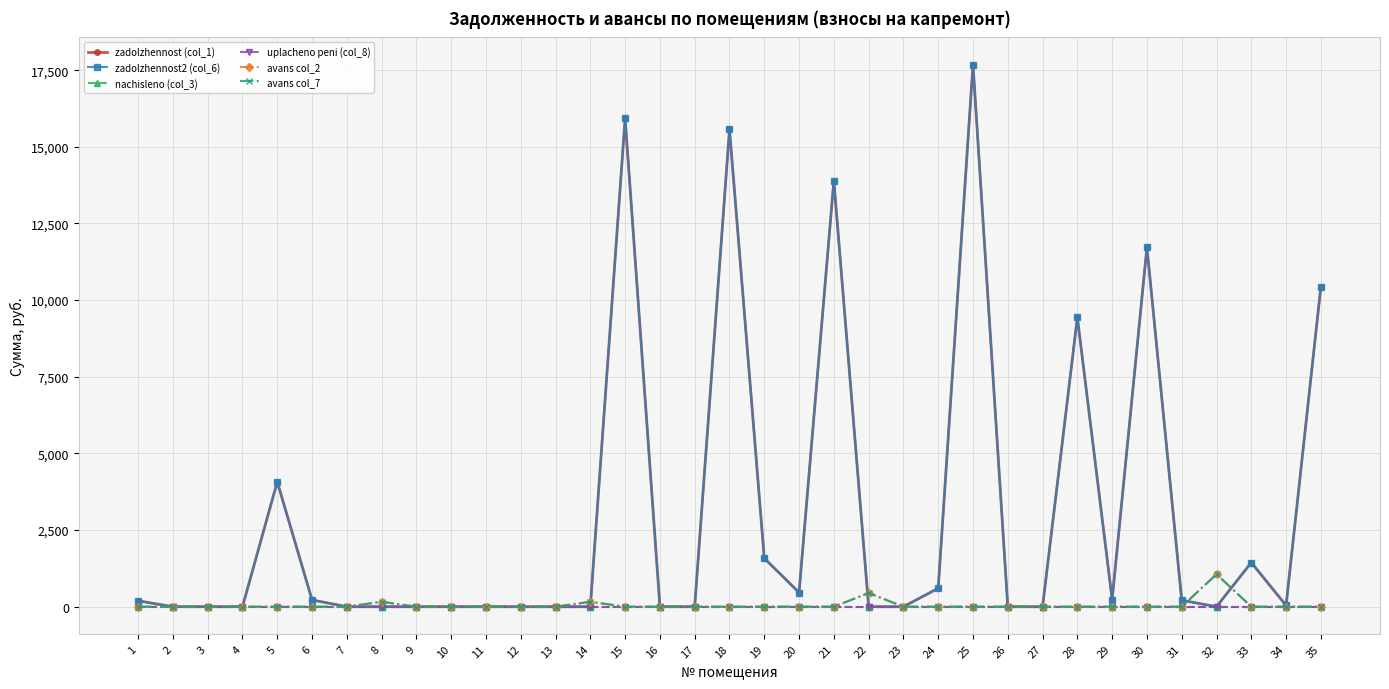

Is this an area chart (filled region under the line)?

No